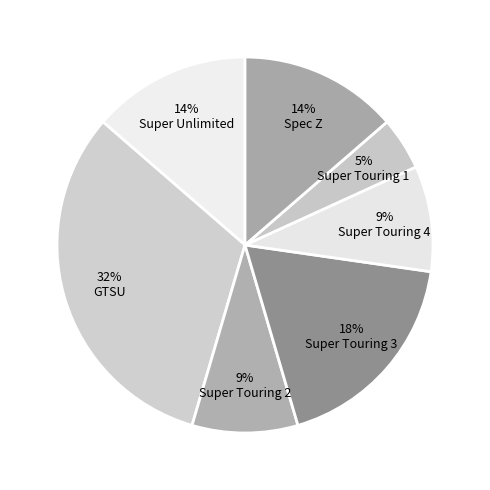

To the nearest percent, what is the difference between the largest and smallest slice percentages?

27%